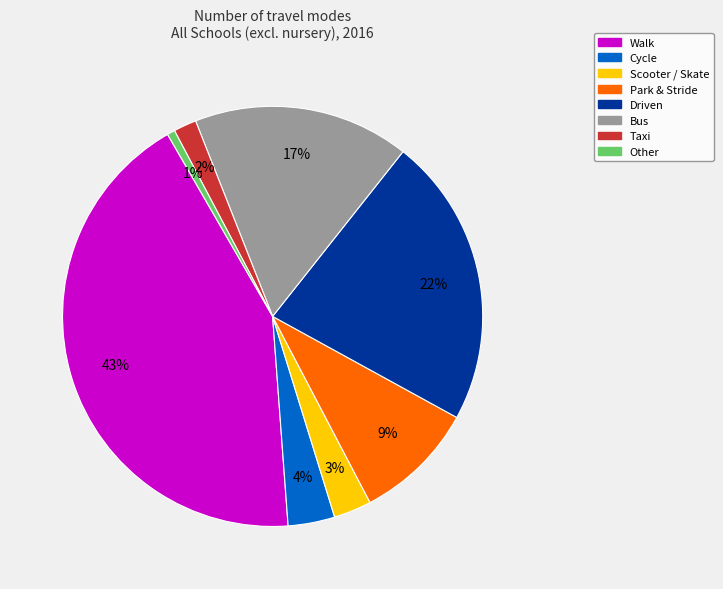

Which slice is the smallest?

Other